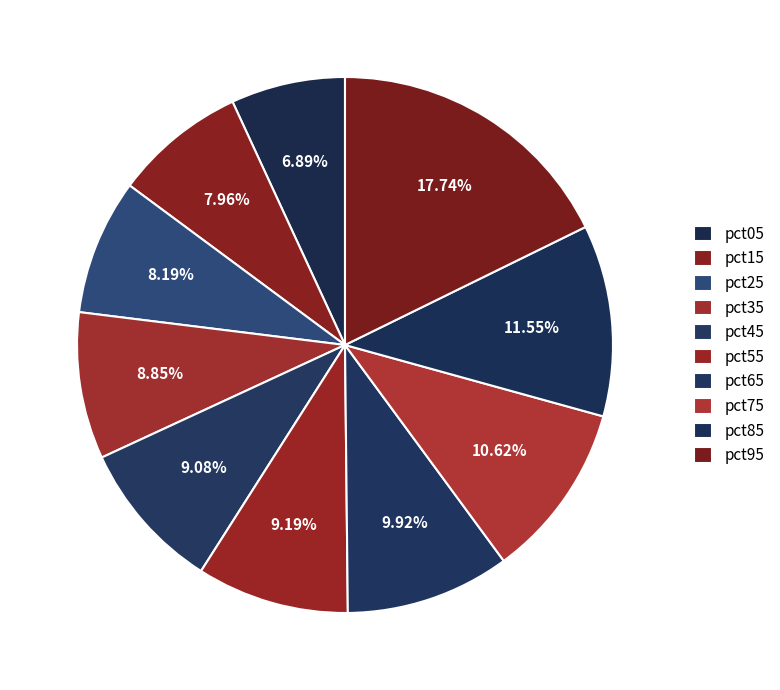

How many slices are in this pie chart?

10